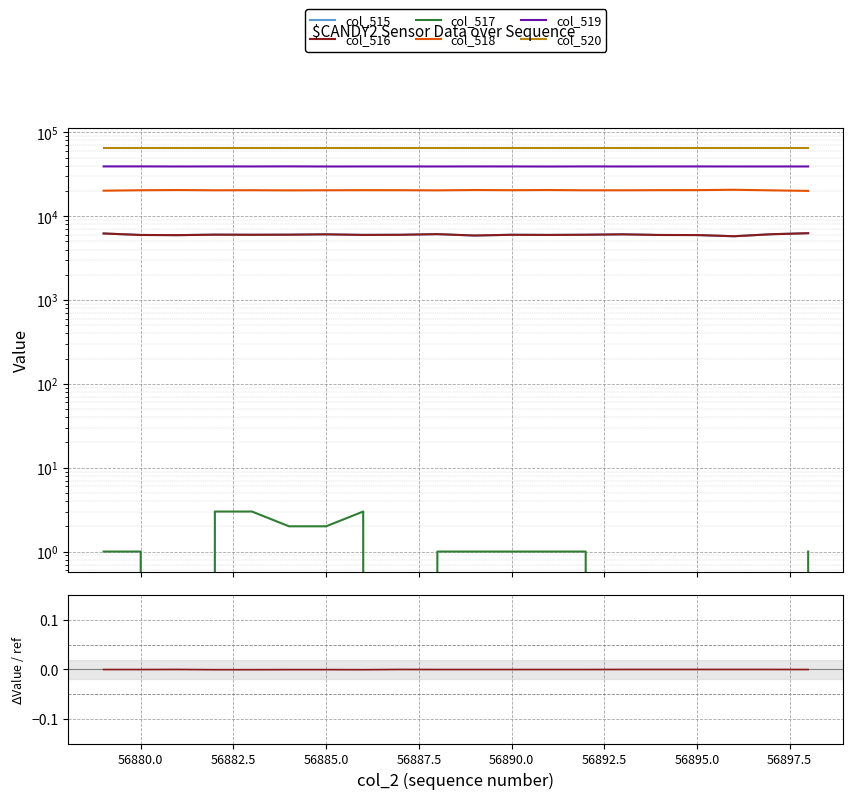

How many data points in col_515 are less than 6000?

10